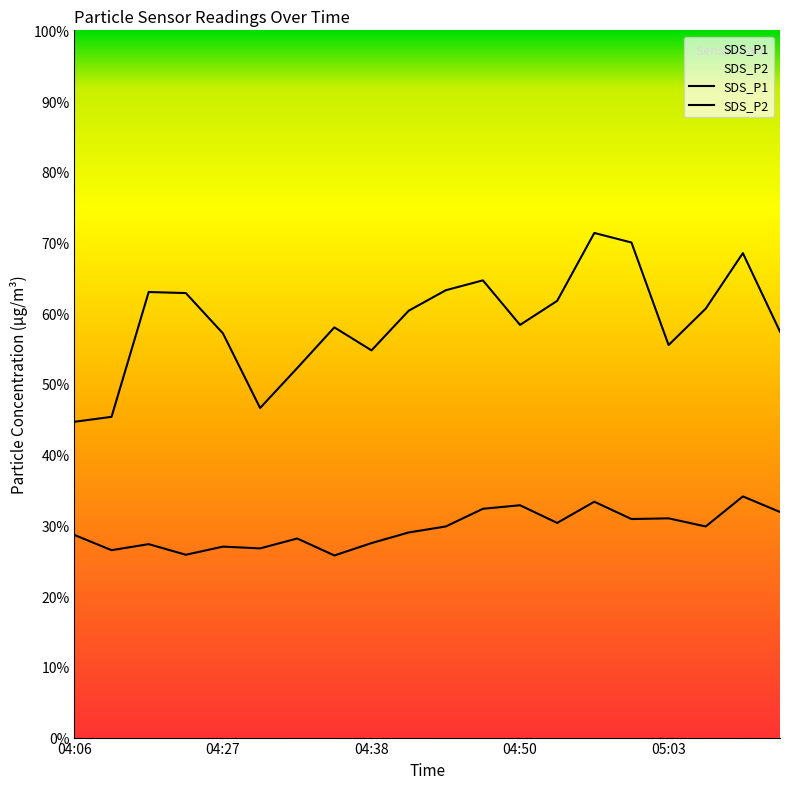

Which has a higher value, 05:06 or 04:34?

05:06